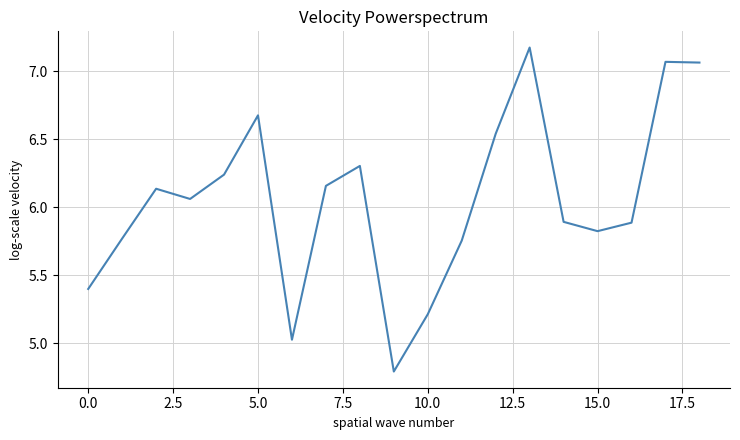

What is the difference between the maximum and minimum values?

2.4